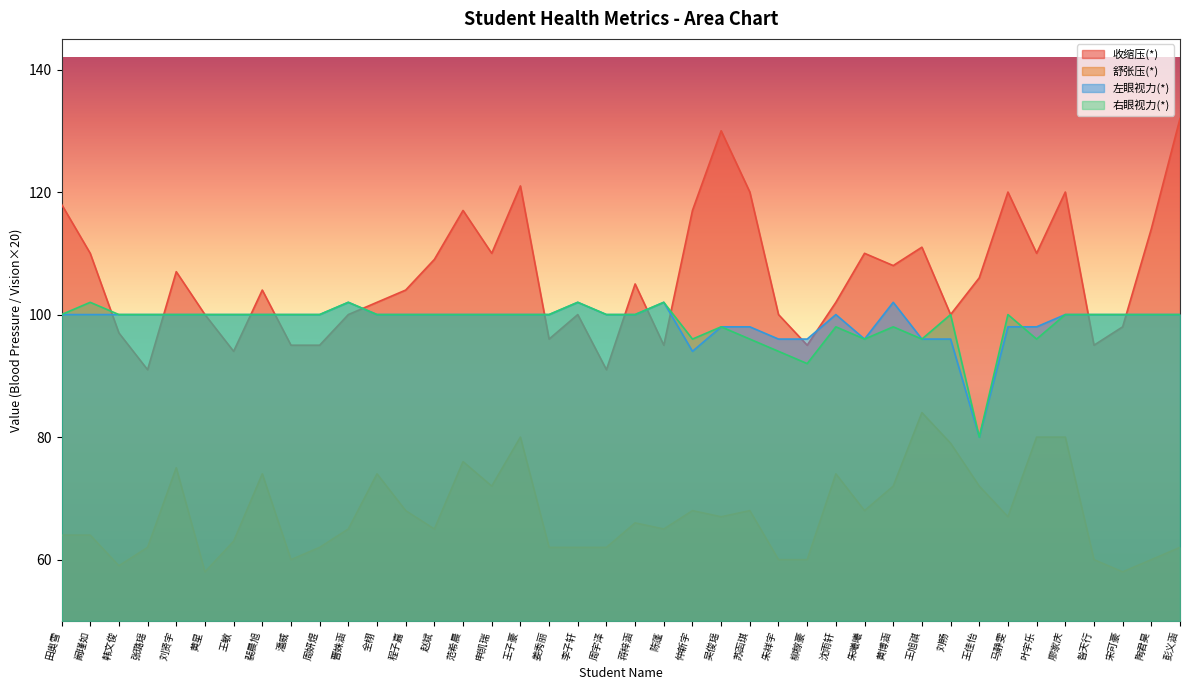

Does the chart display data point markers on the line(s)?

No